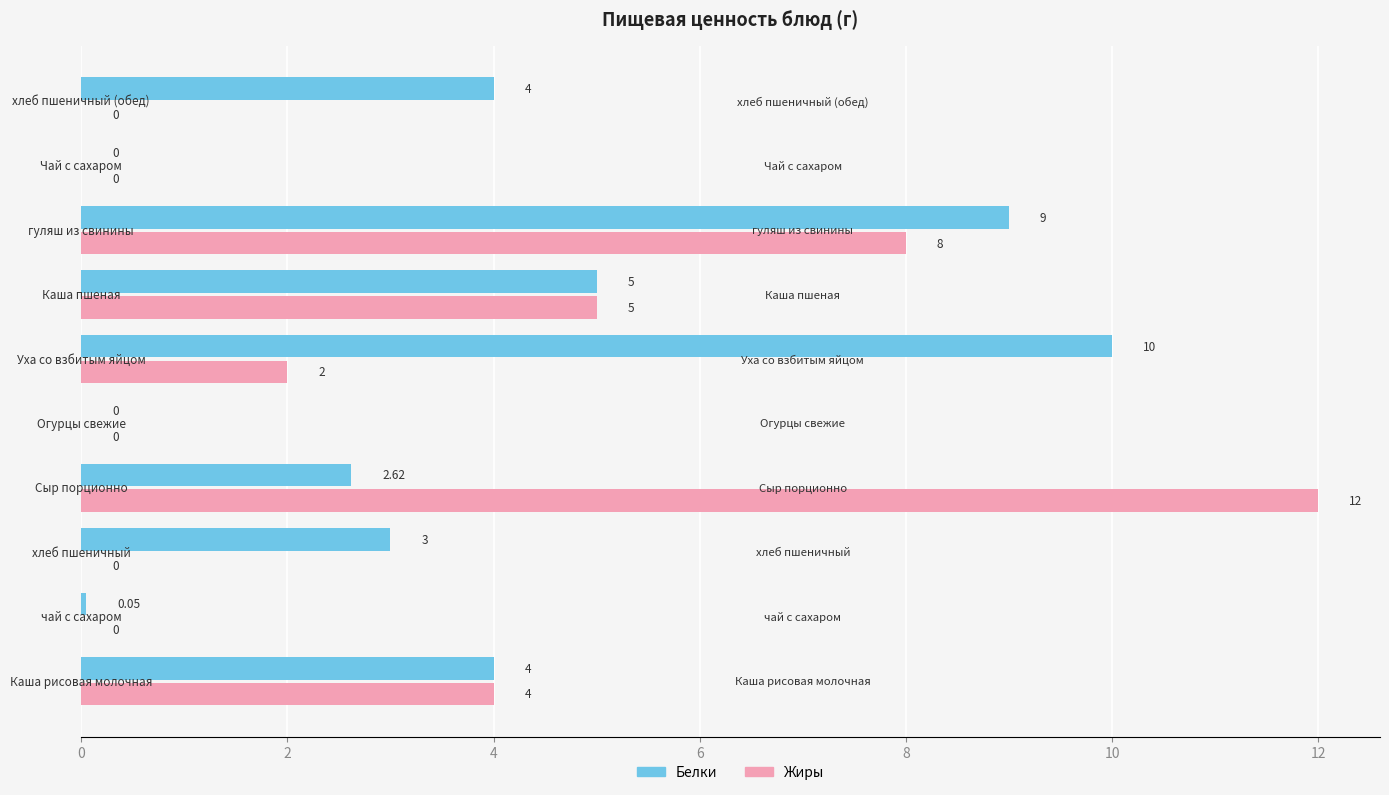

How many positive values does the Белки series have?

8